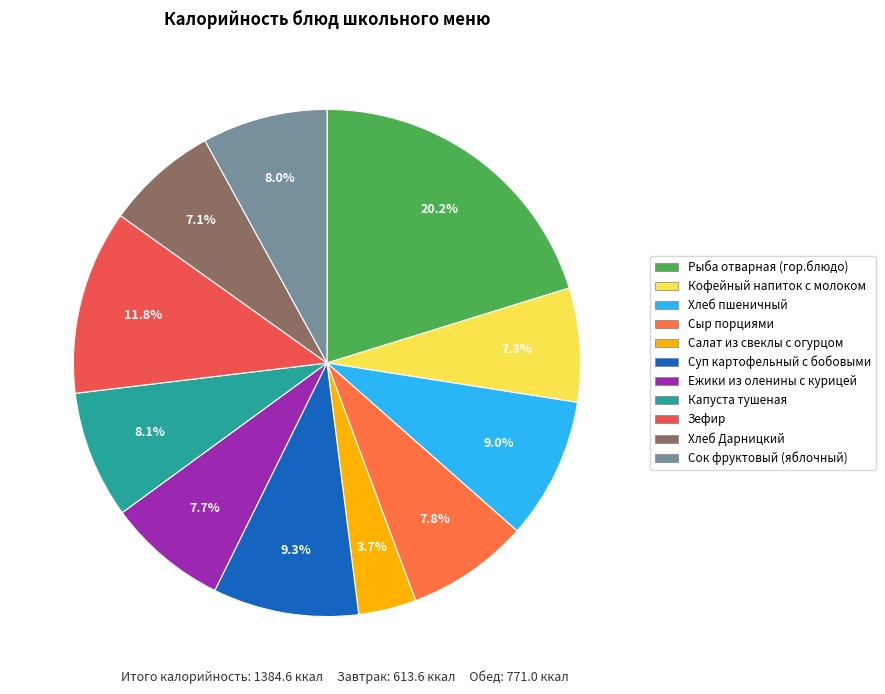

To the nearest percent, what is the difference between the largest and smallest slice percentages?

17%